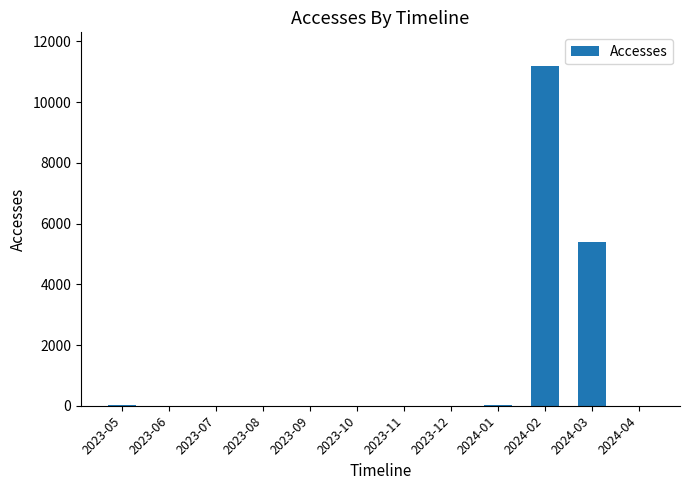

The value at 2023-10 is 0. True or false?

True